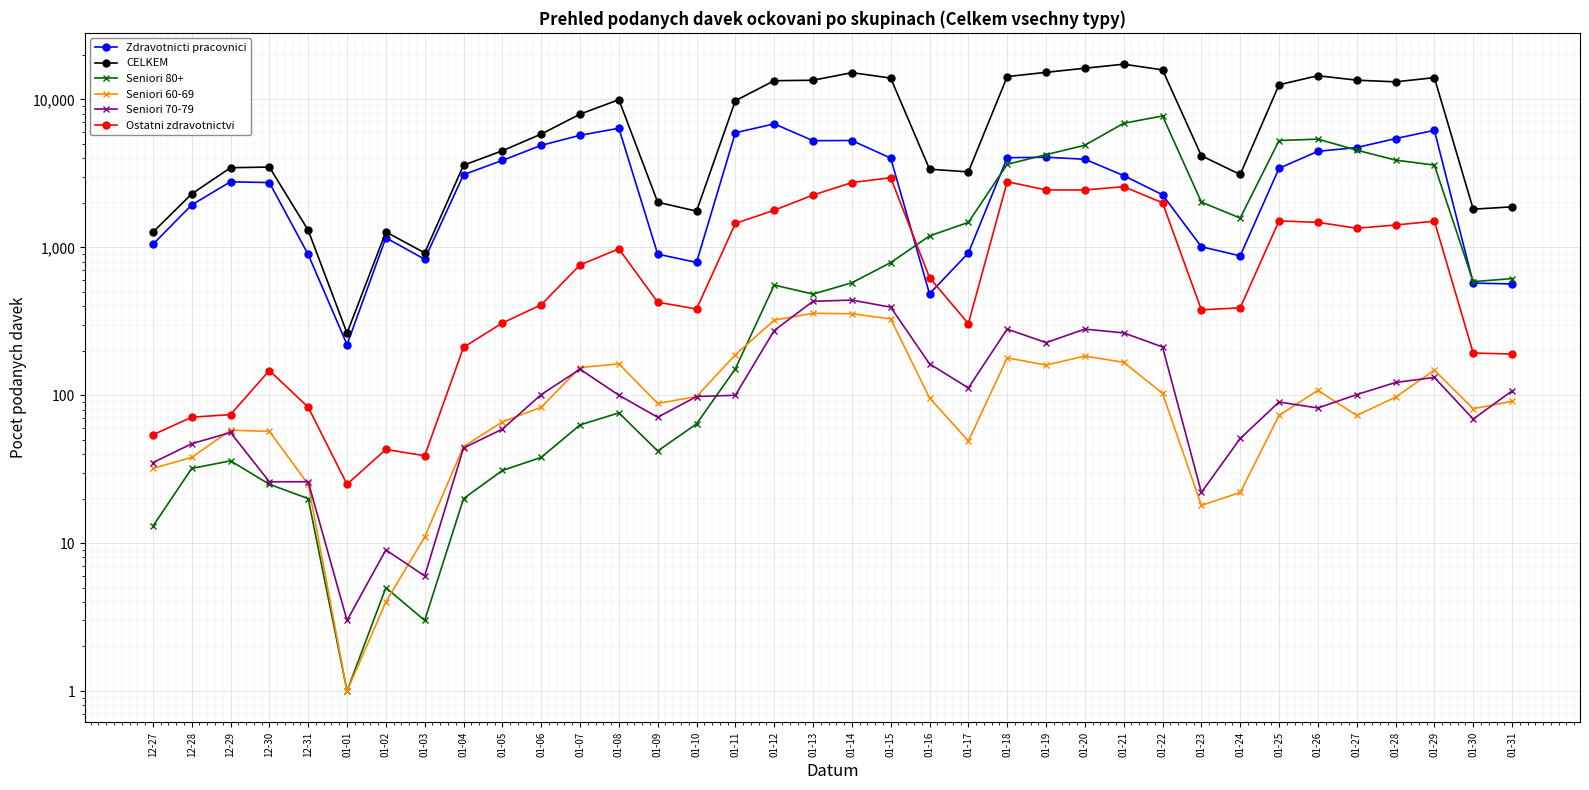

How many values in the CELKEM series are below 5835?

18